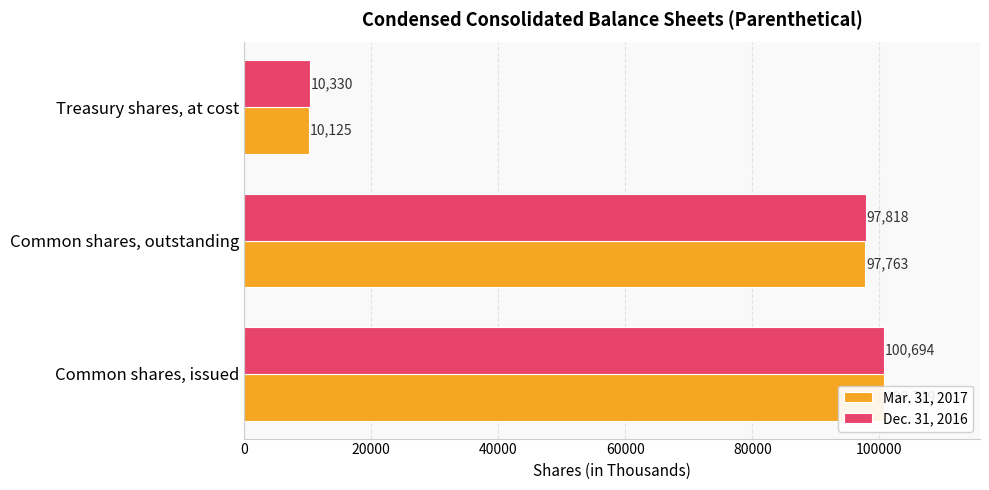

Rank the series by their average value, from lowest to highest.

Mar. 31, 2017, Dec. 31, 2016